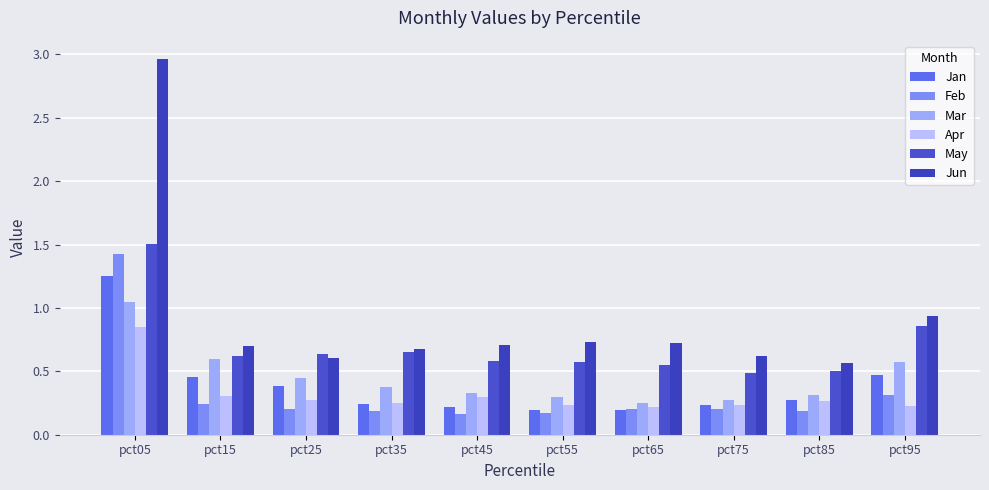

At which label does Mar reach its minimum?

pct65